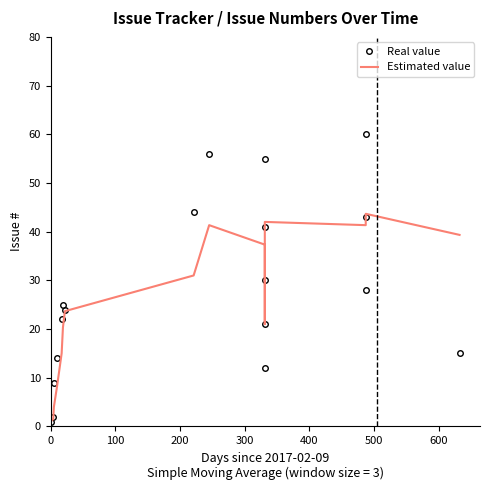

Does the chart have visible grid lines?

No